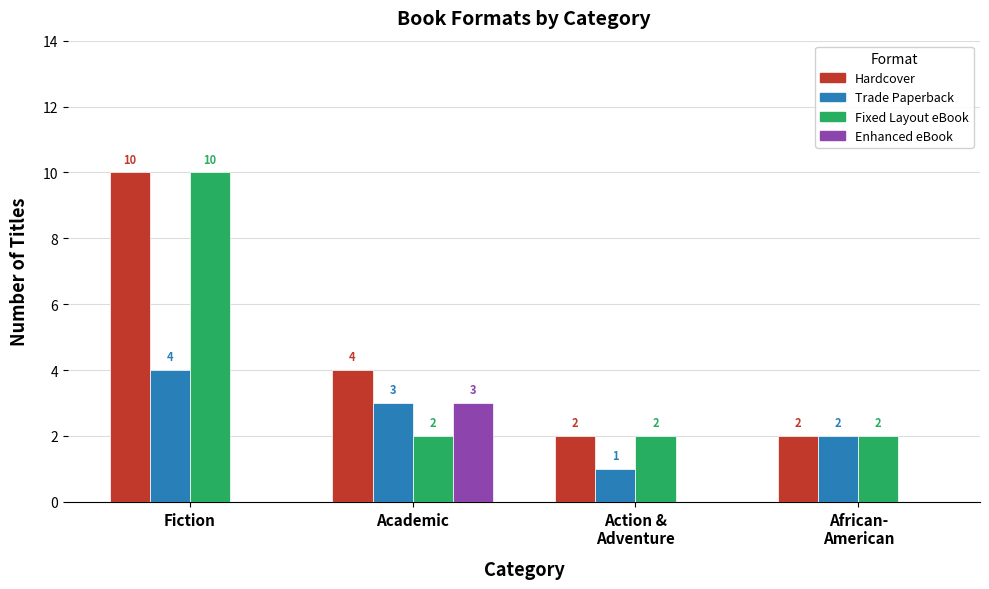

Does the chart contain stacked bars?

No